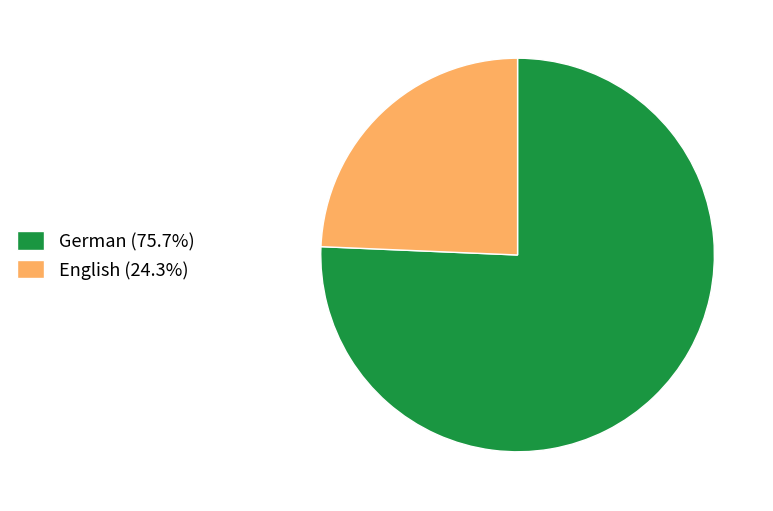

How many slices are in this pie chart?

2